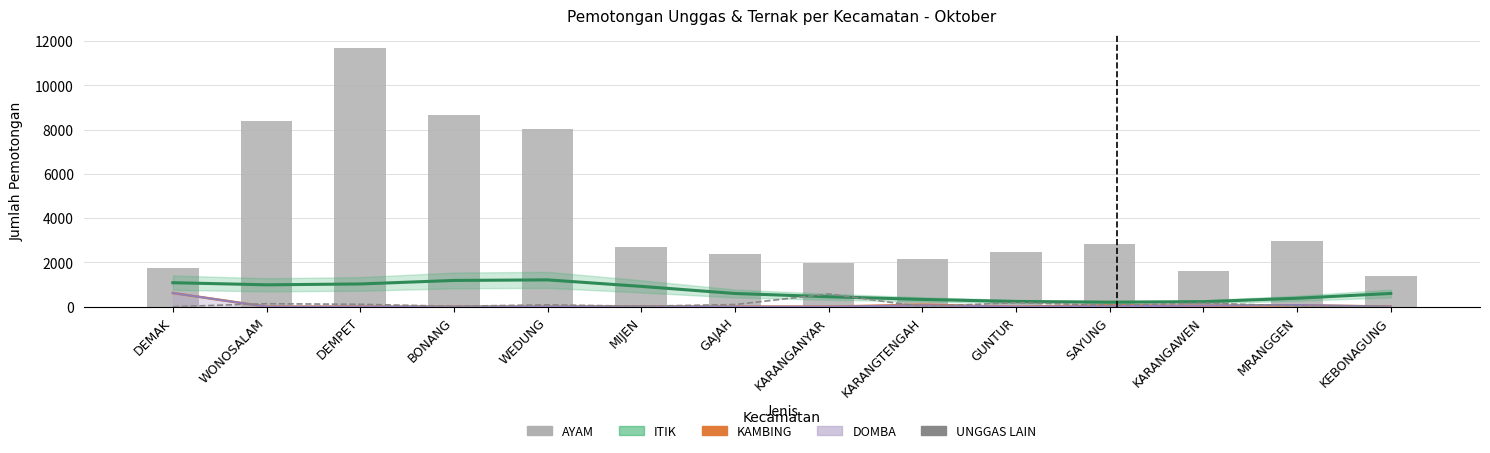

Where does the ITIK series first go above 596?

DEMAK